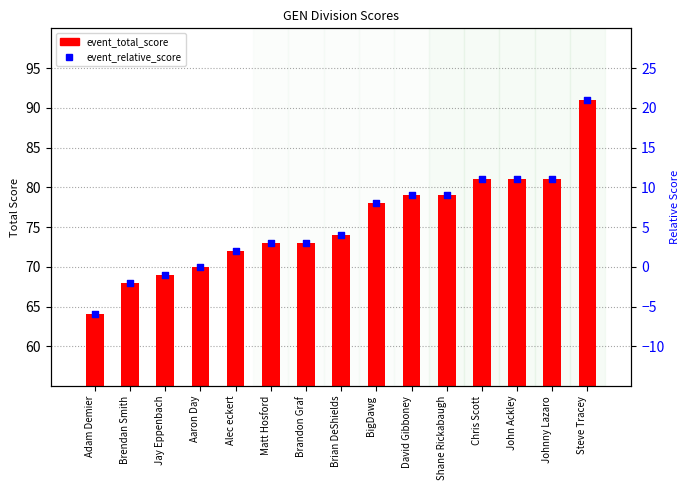

Is the value of event_relative_score at Johnny Lazaro greater than the value of event_total_score at David Gibboney?

No